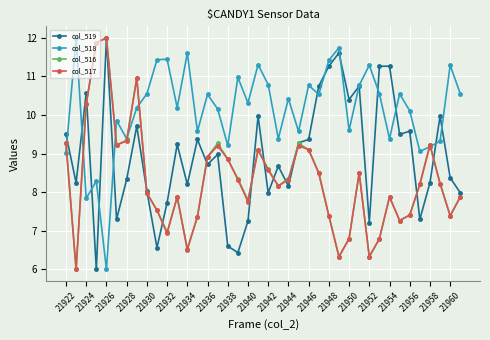

What is the greatest value displayed?

12.0